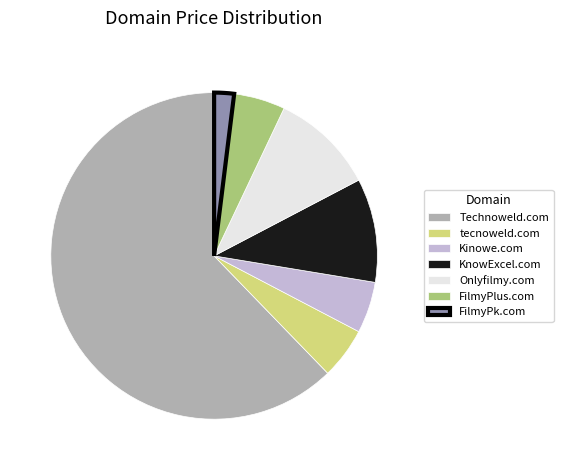

Do Kinowe.com and FilmyPk.com together represent more than half of the pie?

No